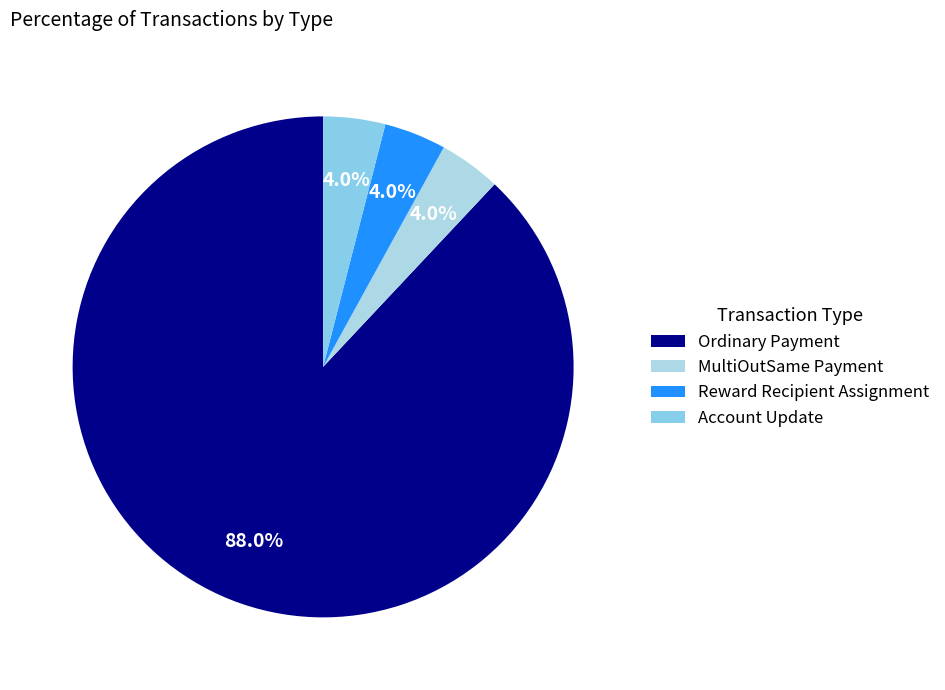

True or false: Reward Recipient Assignment accounts for 4% of the total.

True